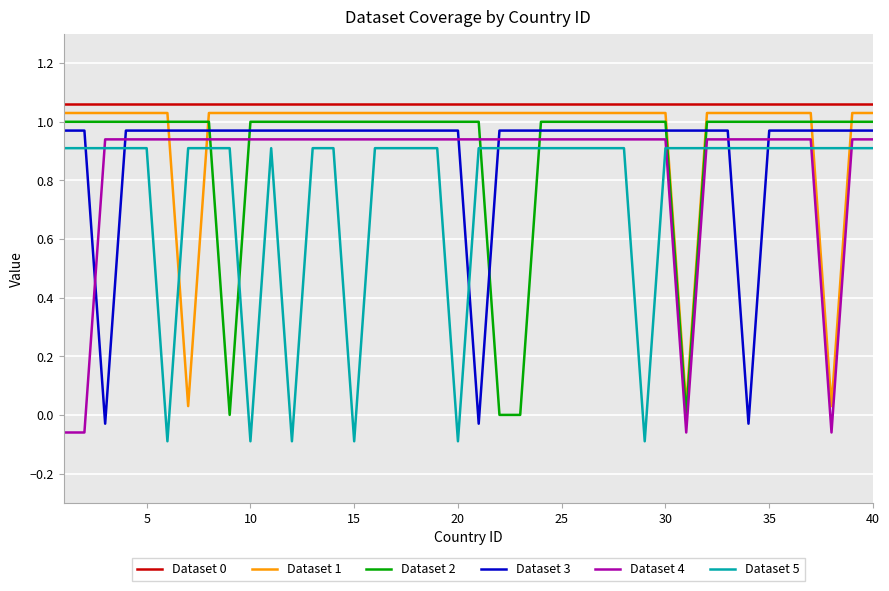

True or false: Dataset 0 and Dataset 1 cross at least once.

False